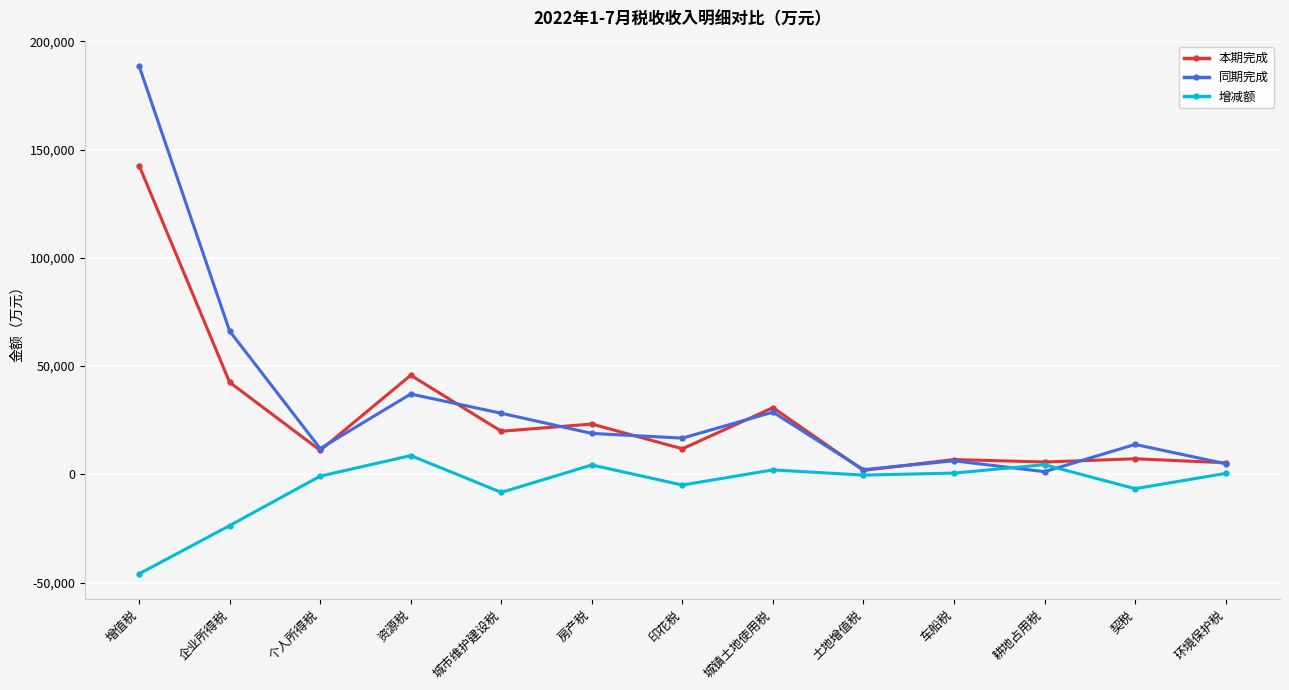

What is the difference between the maximum and second lowest values in the 增减额 series?

32327